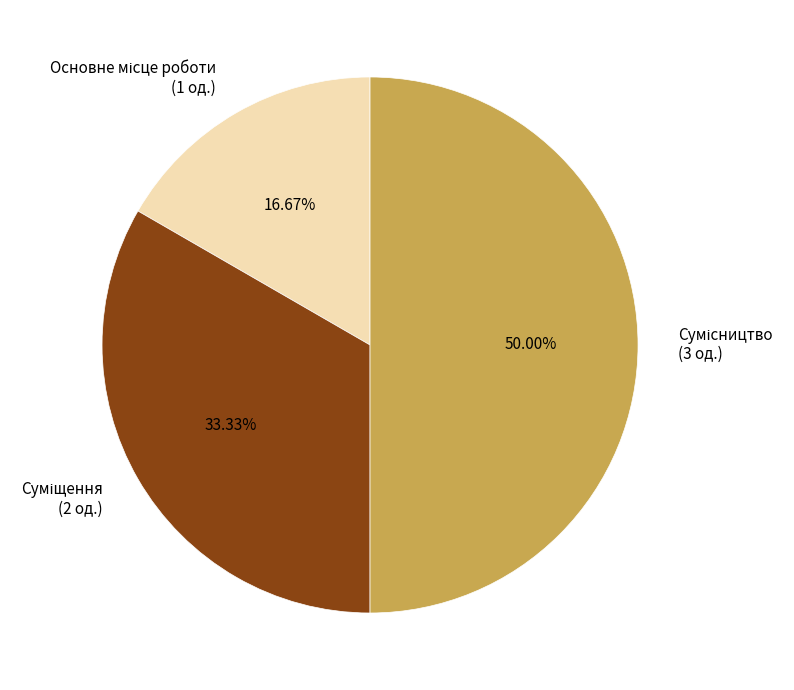

To the nearest percent, what is the average slice percentage?

33%